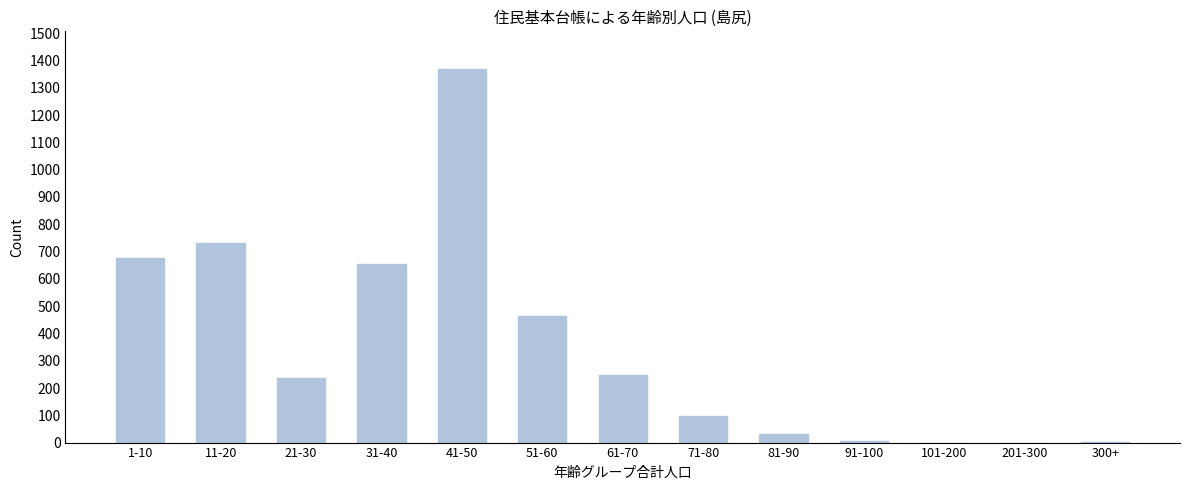

What is the sum of all values?

4521